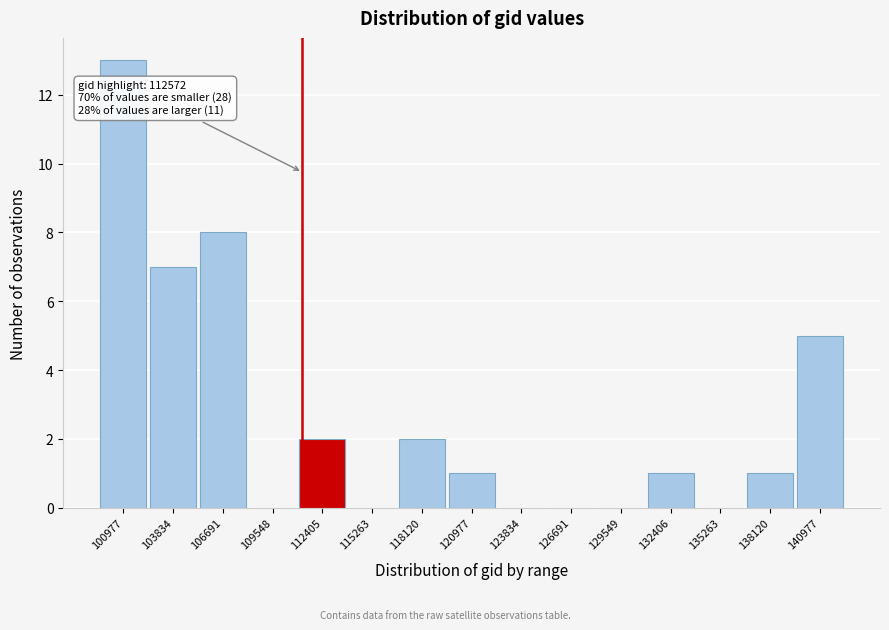

Reading left to right, transcribe all the data shown in this chart.

100977=13	103834=7	106691=8	109548=0	112405=2	115263=0	118120=2	120977=1	123834=0	126691=0	129549=0	132406=1	135263=0	138120=1	140977=5